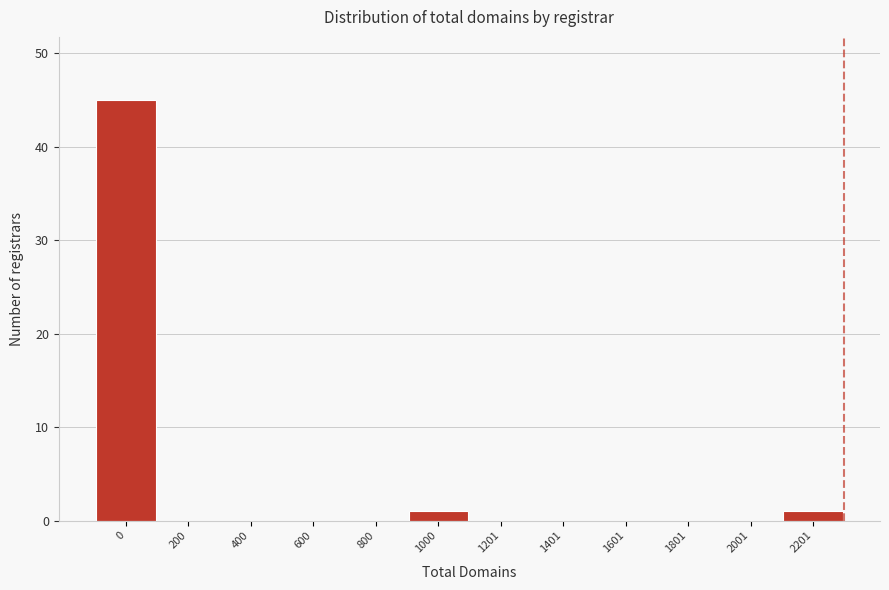

Reading left to right, what are all the values shown in this chart?

0=45	200=0	400=0	600=0	800=0	1000=1	1201=0	1401=0	1601=0	1801=0	2001=0	2201=1